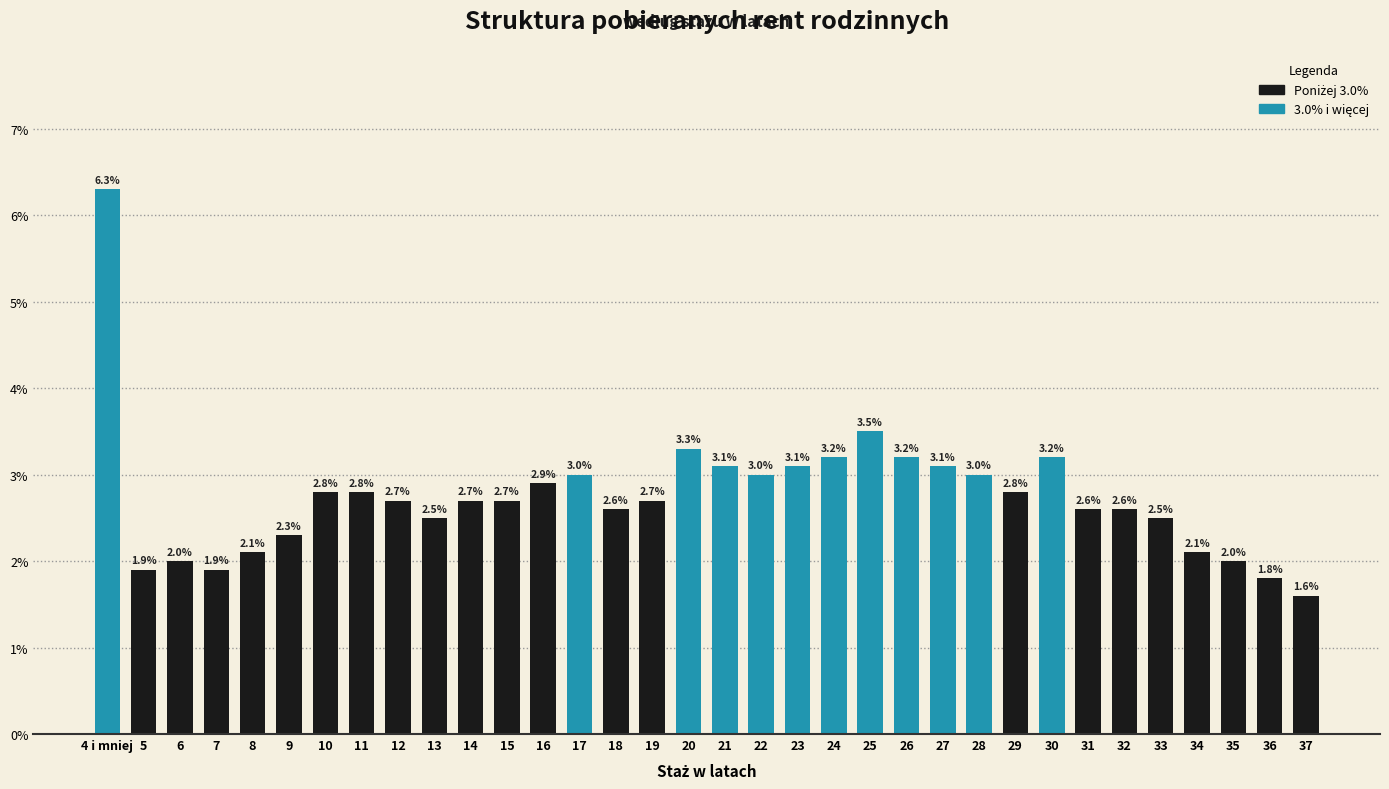

Reading left to right, extract all data points from this chart.

4 i mniej=6.3	5=1.9	6=2.0	7=1.9	8=2.1	9=2.3	10=2.8	11=2.8	12=2.7	13=2.5	14=2.7	15=2.7	16=2.9	17=3.0	18=2.6	19=2.7	20=3.3	21=3.1	22=3.0	23=3.1	24=3.2	25=3.5	26=3.2	27=3.1	28=3.0	29=2.8	30=3.2	31=2.6	32=2.6	33=2.5	34=2.1	35=2.0	36=1.8	37=1.6